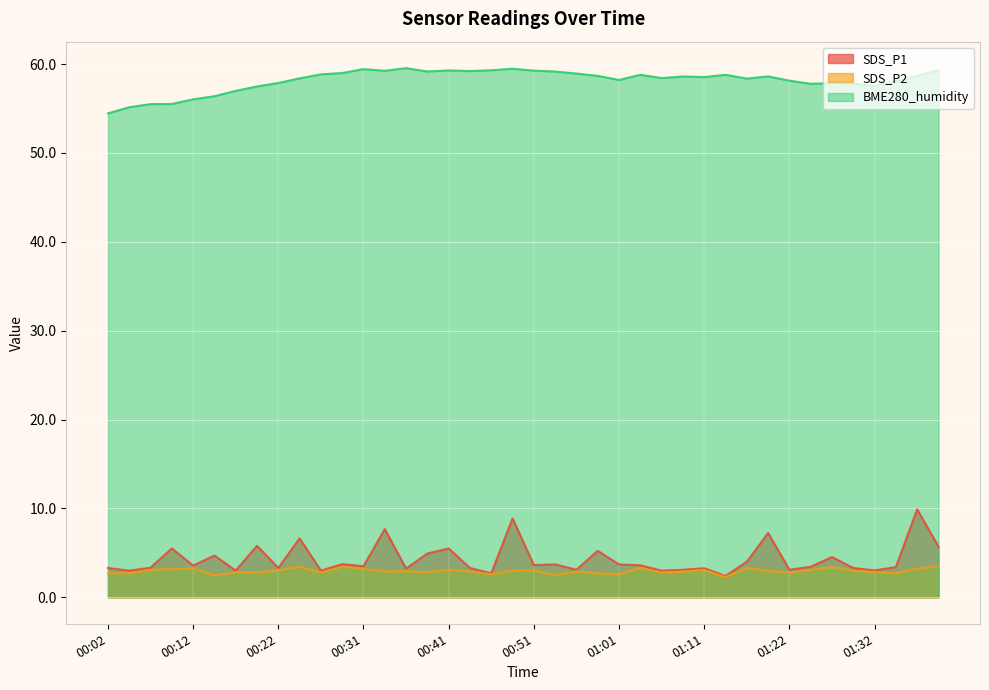

In BME280_humidity, how many points are higher than both neighbors (excluding endpoints)?

9